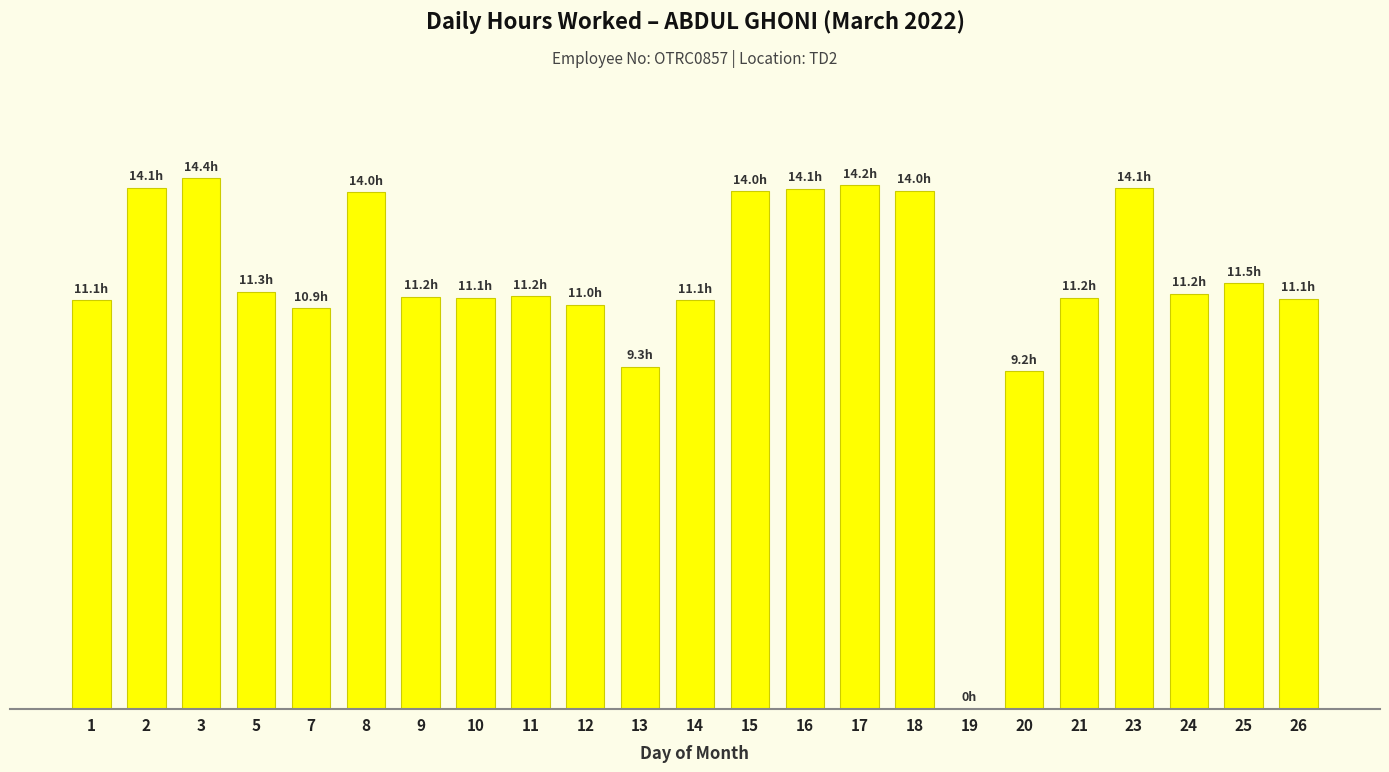

Reading right to left, list all the values displayed in this chart.

26=11.1	25=11.5	24=11.2	23=14.1	21=11.2	20=9.2	19=0.0	18=14.0	17=14.2	16=14.1	15=14.0	14=11.1	13=9.3	12=11.0	11=11.2	10=11.1	9=11.2	8=14.0	7=10.9	5=11.3	3=14.4	2=14.1	1=11.1